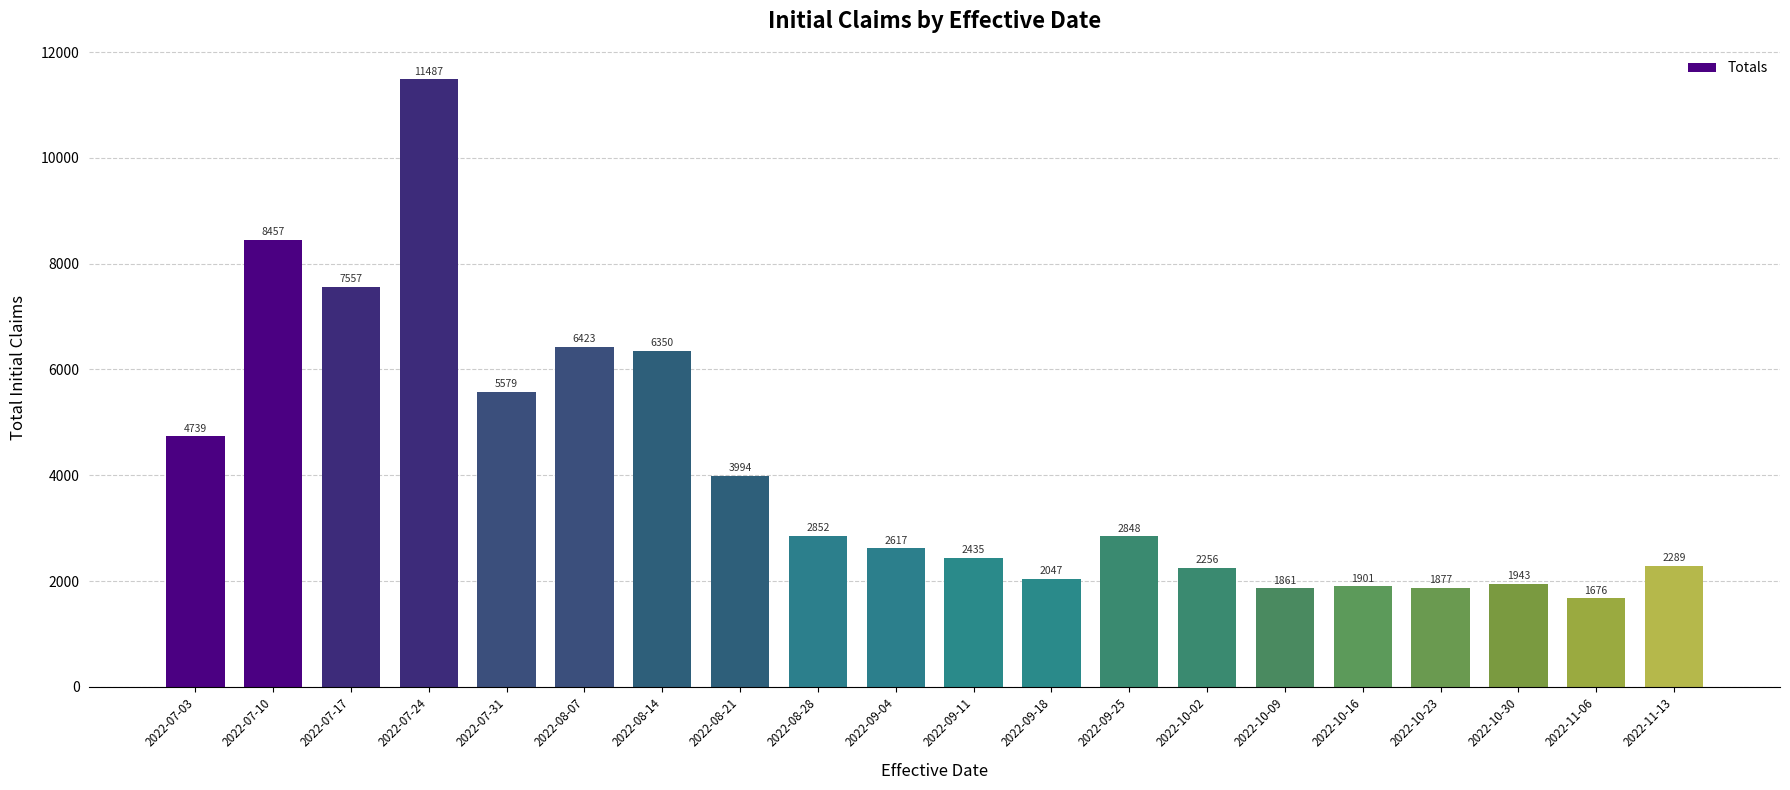

Rank the categories by value from highest to lowest.

2022-07-24, 2022-07-10, 2022-07-17, 2022-08-07, 2022-08-14, 2022-07-31, 2022-07-03, 2022-08-21, 2022-08-28, 2022-09-25, 2022-09-04, 2022-09-11, 2022-11-13, 2022-10-02, 2022-09-18, 2022-10-30, 2022-10-16, 2022-10-23, 2022-10-09, 2022-11-06